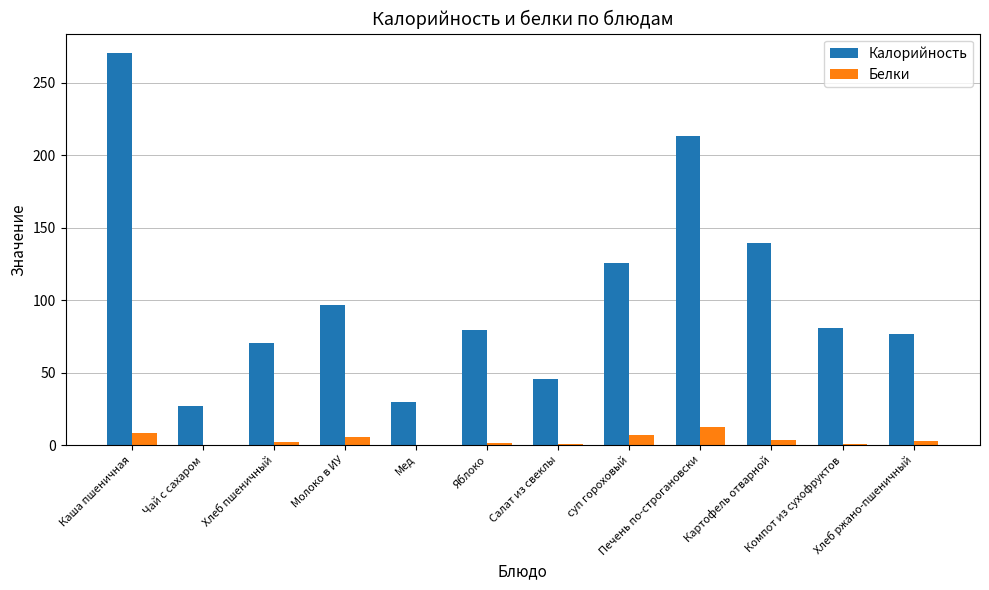

What is the sum of all Белки values?

43.9